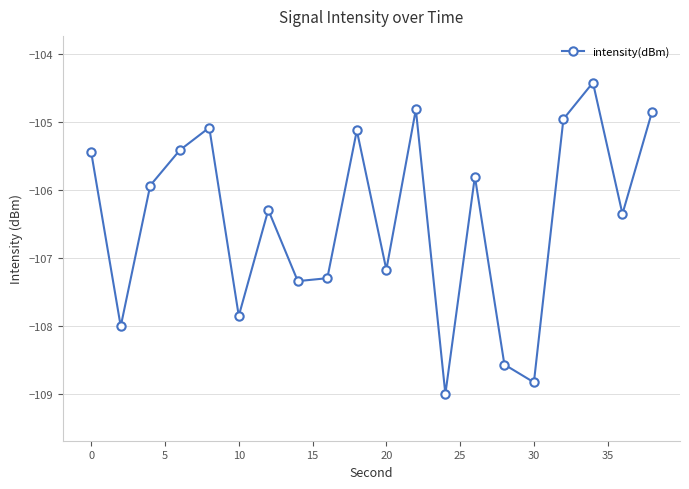

What is the maximum value shown in the chart?

-104.4